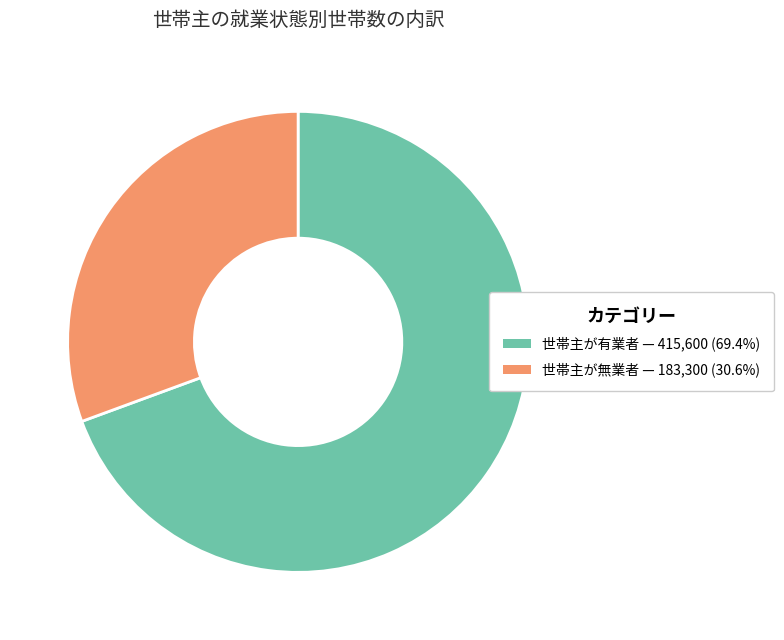

What is the ratio of the value at 世帯主が無業者 to the value at 世帯主が有業者?

0.4